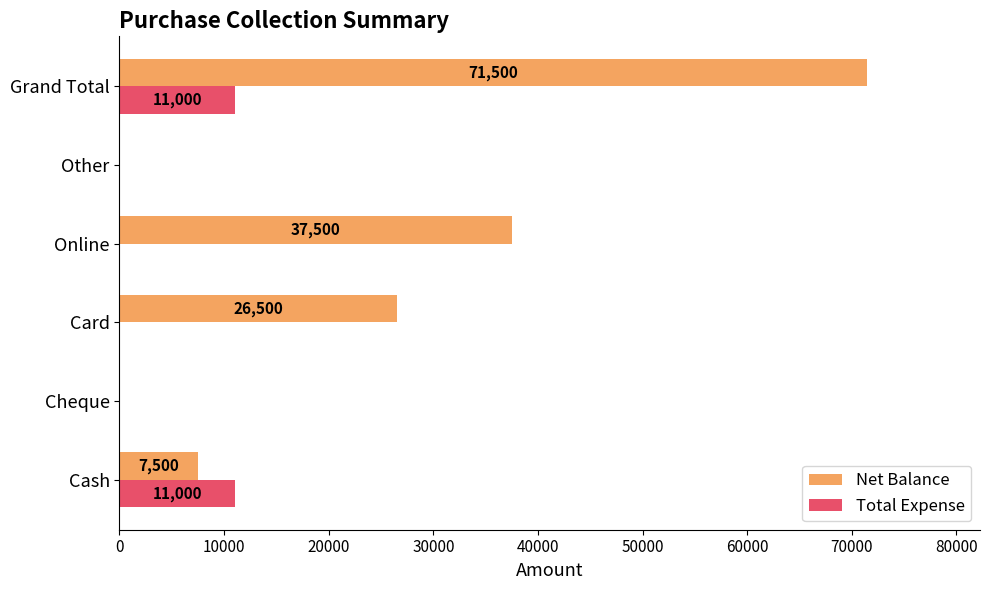

Is the value of Net Balance at Grand Total greater than the value of Total Expense at Card?

Yes